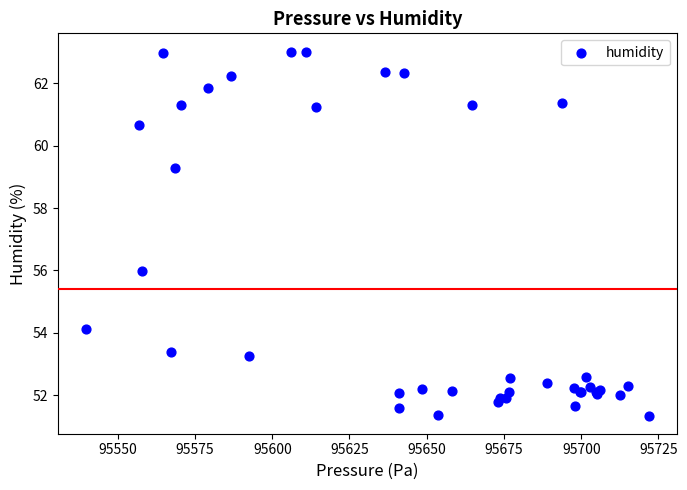

What Y value in the scatter plot is closest to 57?

56.0